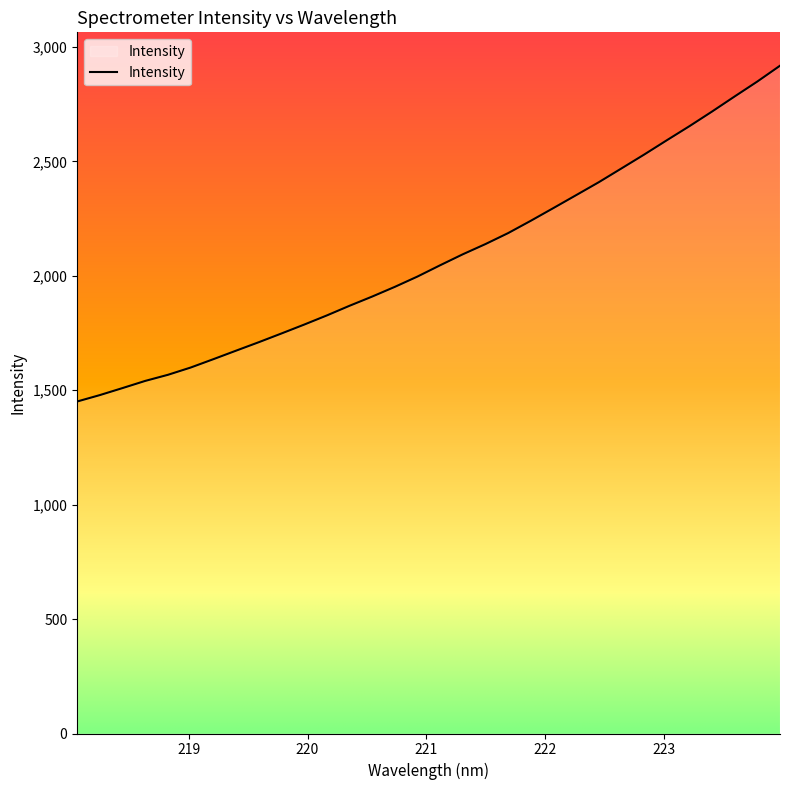

What is the difference between the maximum and minimum values?

1467.5